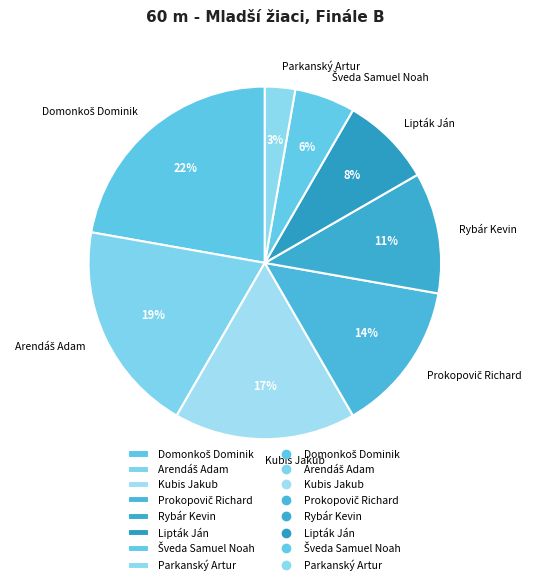

The Parkanský Artur slice represents 8% of the pie. True or false?

False